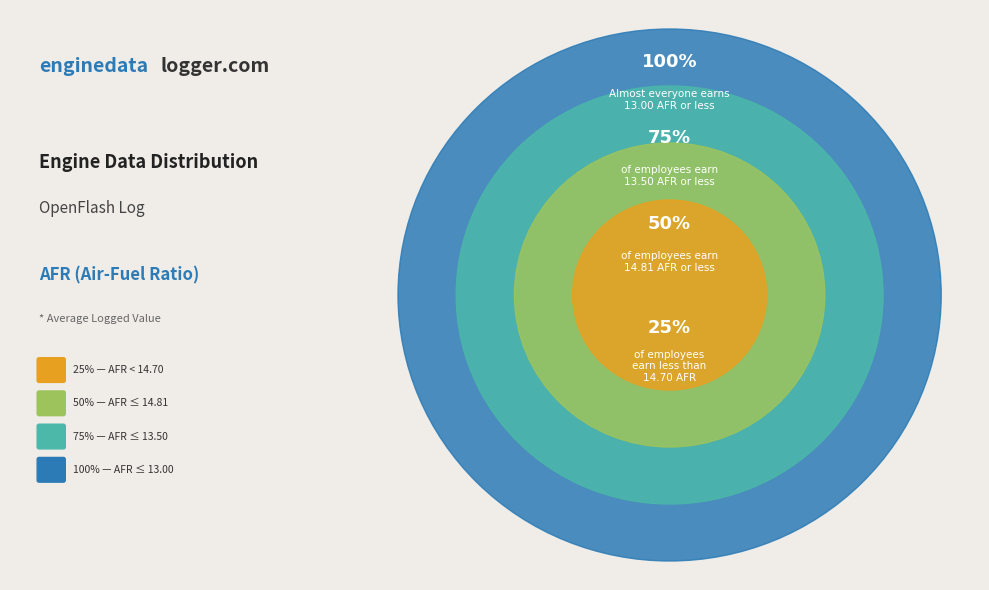

Is there any slice that represents more than half of the pie?

No